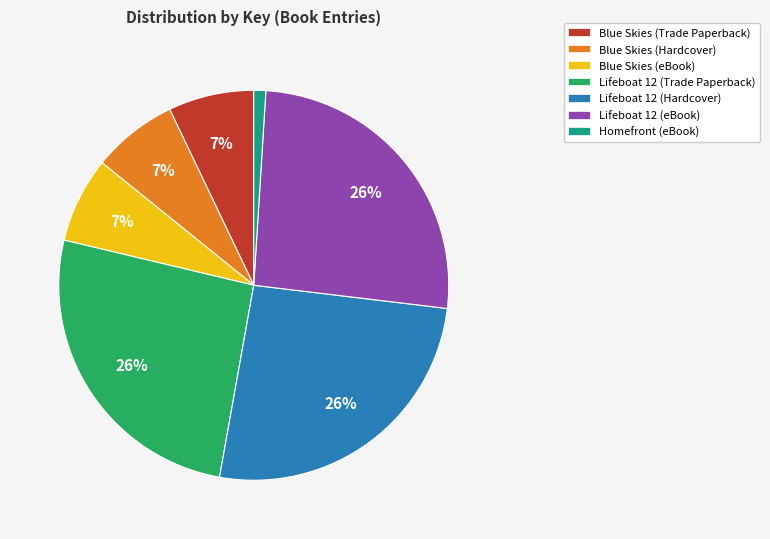

How many slices are in this pie chart?

7